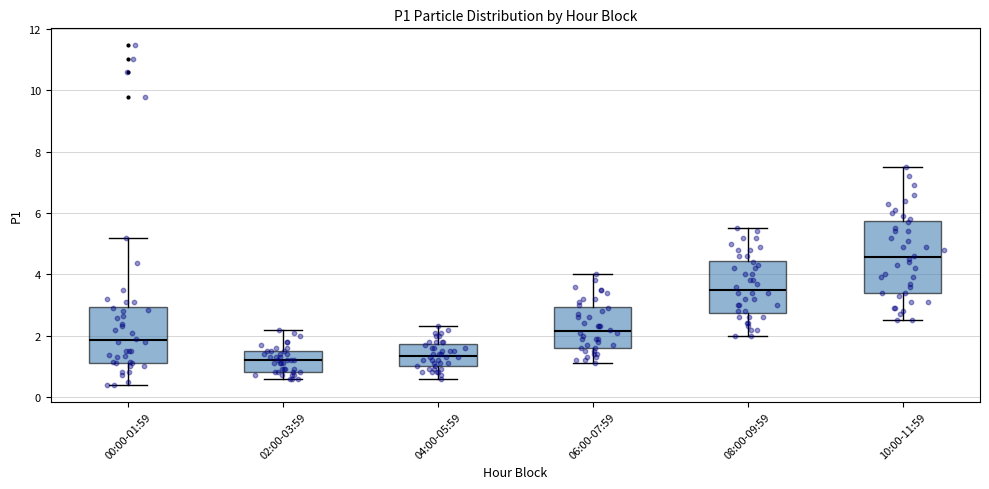

Comparing the boxes themselves (not the whiskers), which one is the tallest?

10:00-11:59